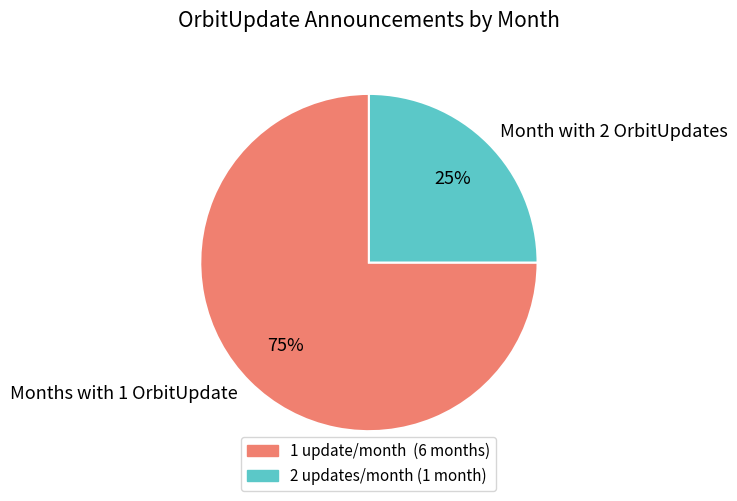

To the nearest percent, what is the difference between the largest and smallest slice percentages?

50%